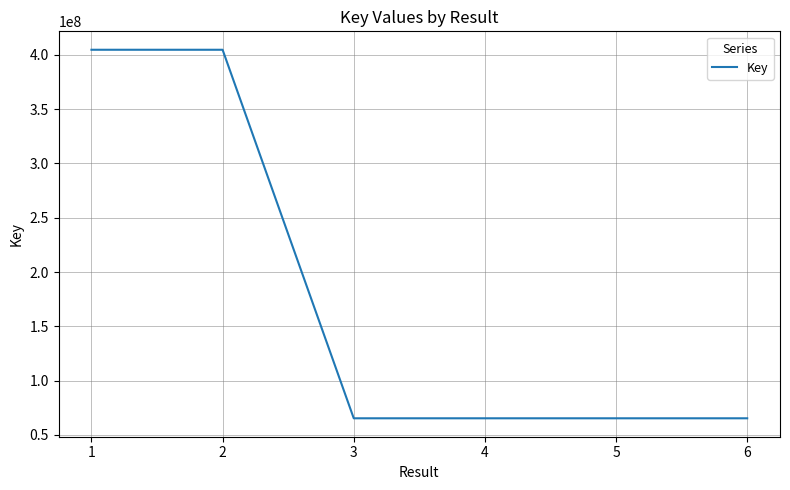

What is the change in value from 1 to 5?

-339514425